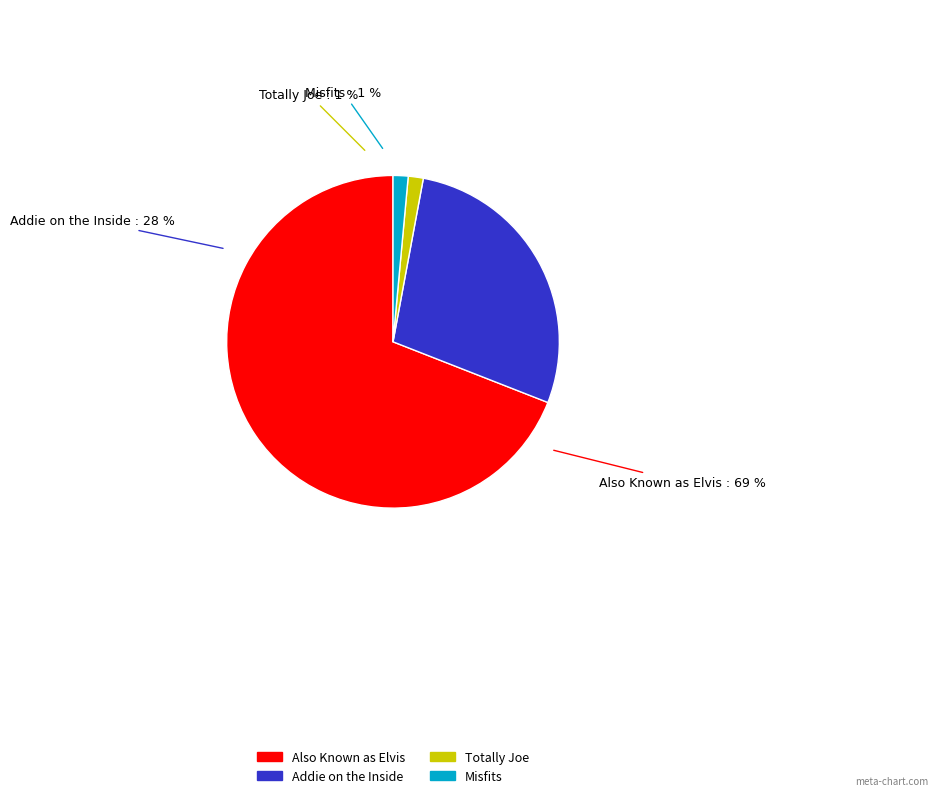

To the nearest percent, what is the combined percentage of Totally Joe and Misfits?

3%